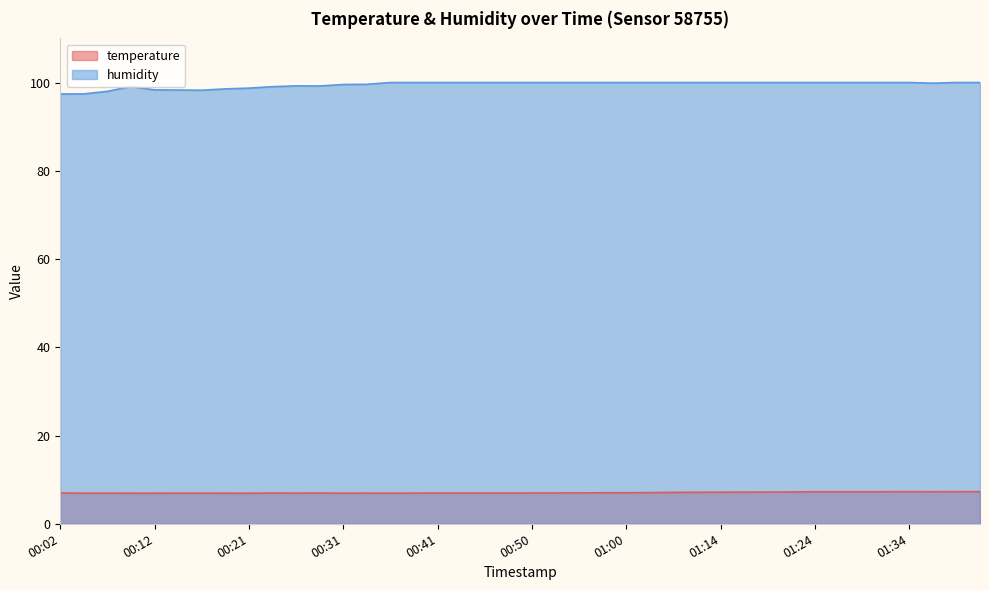

Which series has the largest total across all categories?

humidity